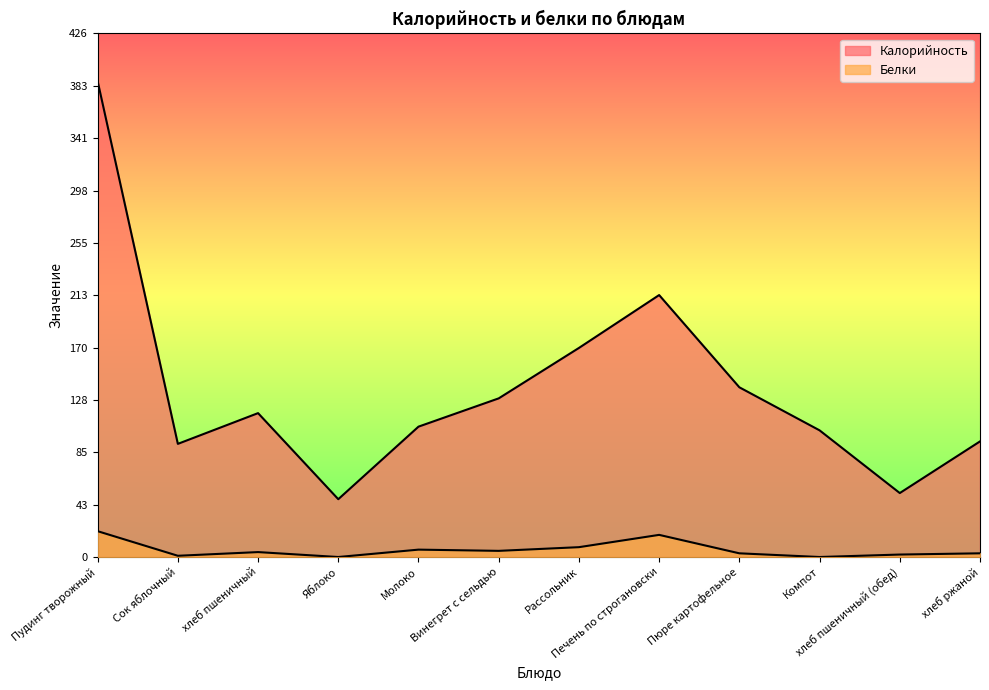

How many lines are shown in the chart?

2